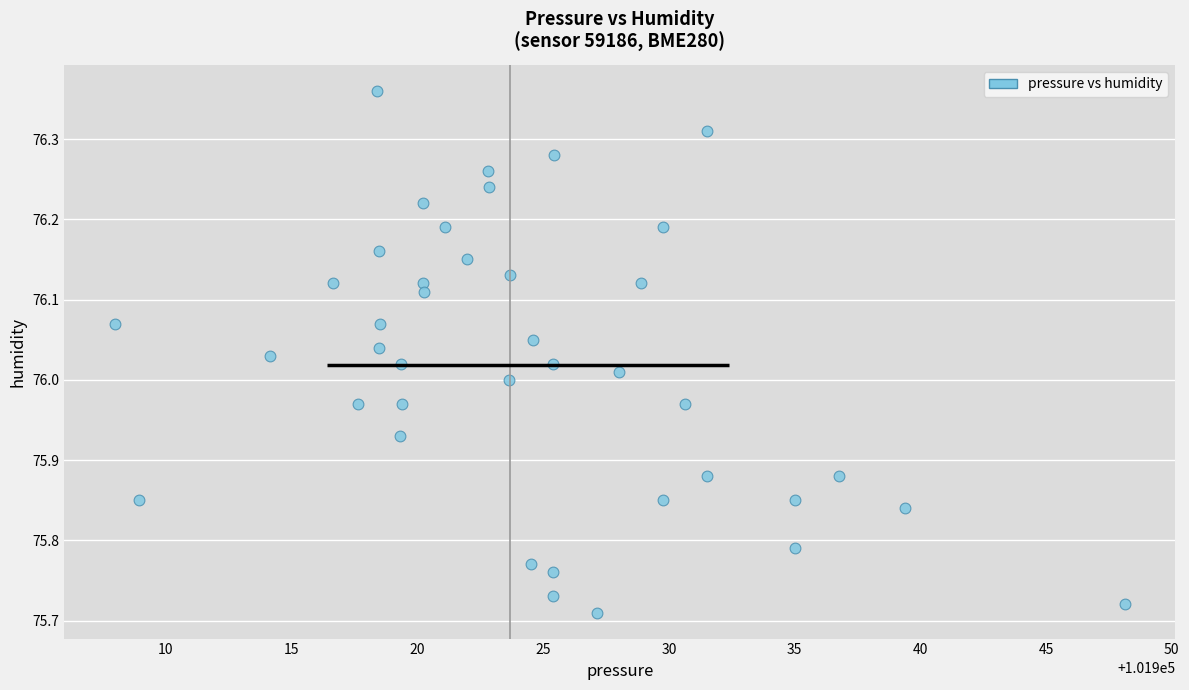

What is the range of X values (max minus min)?

40.2